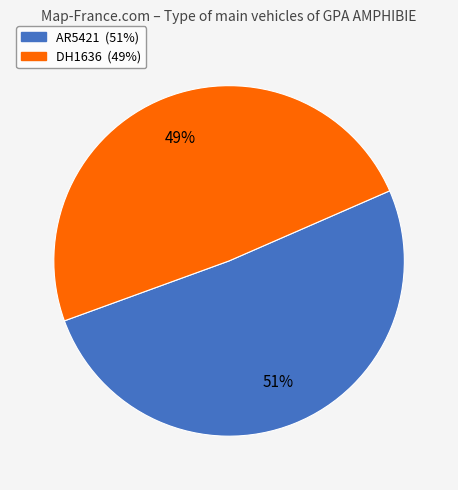

Is the sum of DH1636 and AR5421 greater than half?

Yes